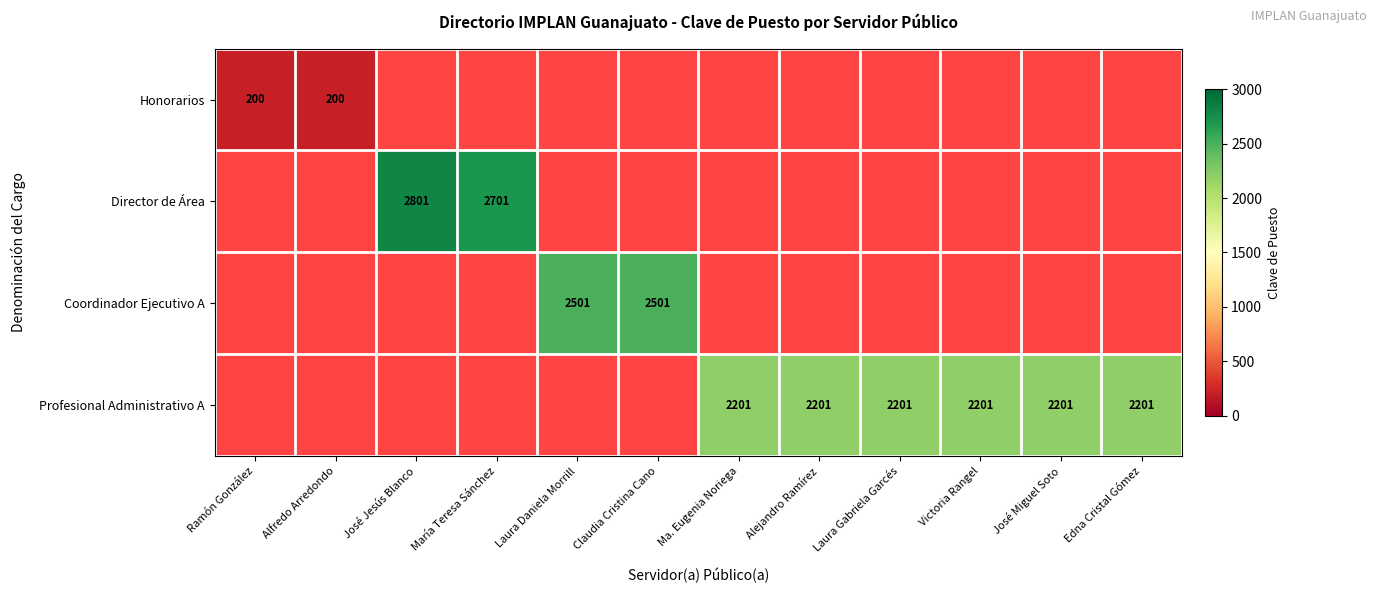

What is the maximum value shown in the chart?

2801.0